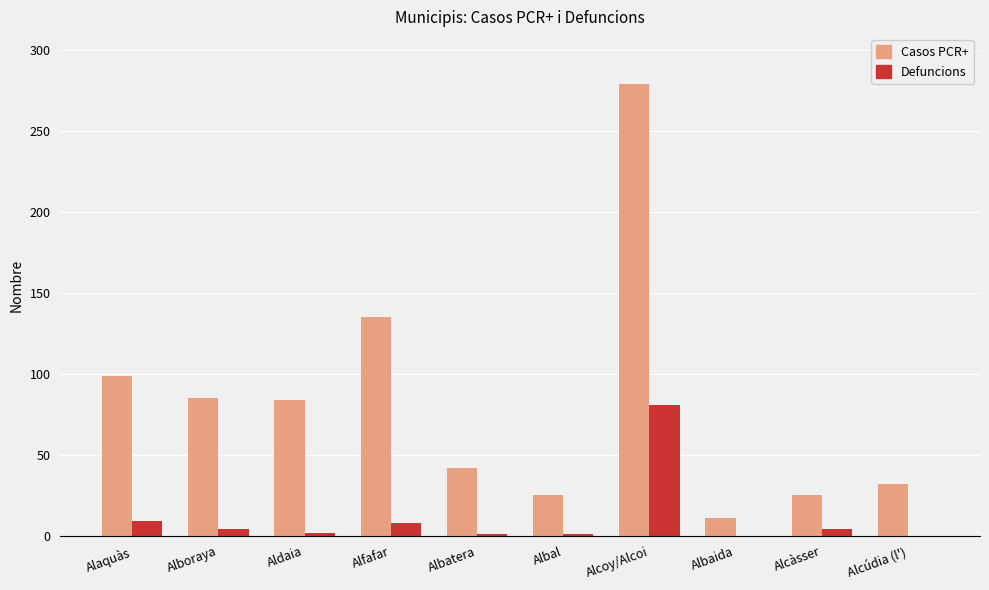

What are all the series names shown in the legend?

Casos PCR+, Defuncions